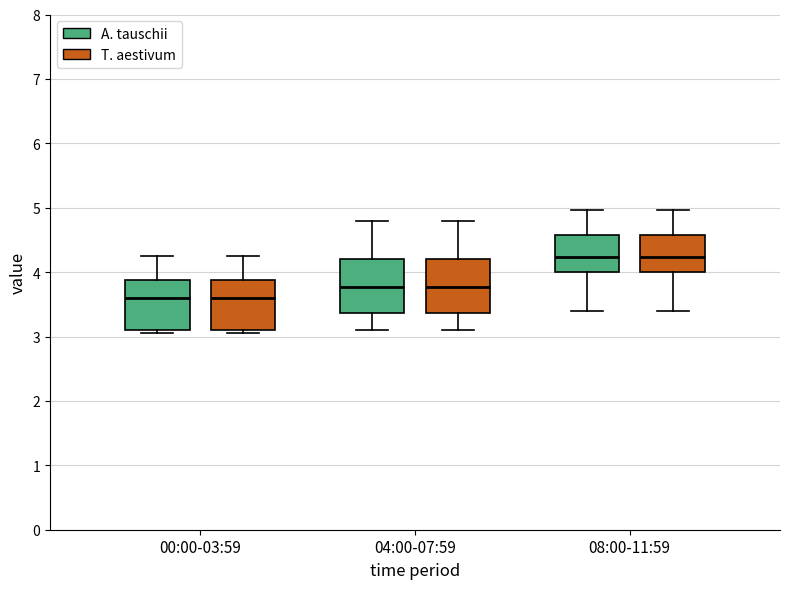

Reading left to right, read every box against the y-axis: the position of its median line, the range the box covers, and the ends of its whiskers. The values are not printed on the chart, so give them approximately, as read against the axis.

00:00-03:59 (A. tauschii): median 3.6, box 3.1 to 3.9, whiskers 3.1 (just below the box's lower edge) to 4.3
00:00-03:59 (T. aestivum): median 3.6, box 3.1 to 3.9, whiskers 3.1 (just below the box's lower edge) to 4.3
04:00-07:59 (A. tauschii): median 3.8, box 3.4 to 4.2, whiskers 3.1 to 4.8
04:00-07:59 (T. aestivum): median 3.8, box 3.4 to 4.2, whiskers 3.1 to 4.8
08:00-11:59 (A. tauschii): median 4.2, box 4.0 to 4.6, whiskers 3.4 to 5.0
08:00-11:59 (T. aestivum): median 4.2, box 4.0 to 4.6, whiskers 3.4 to 5.0